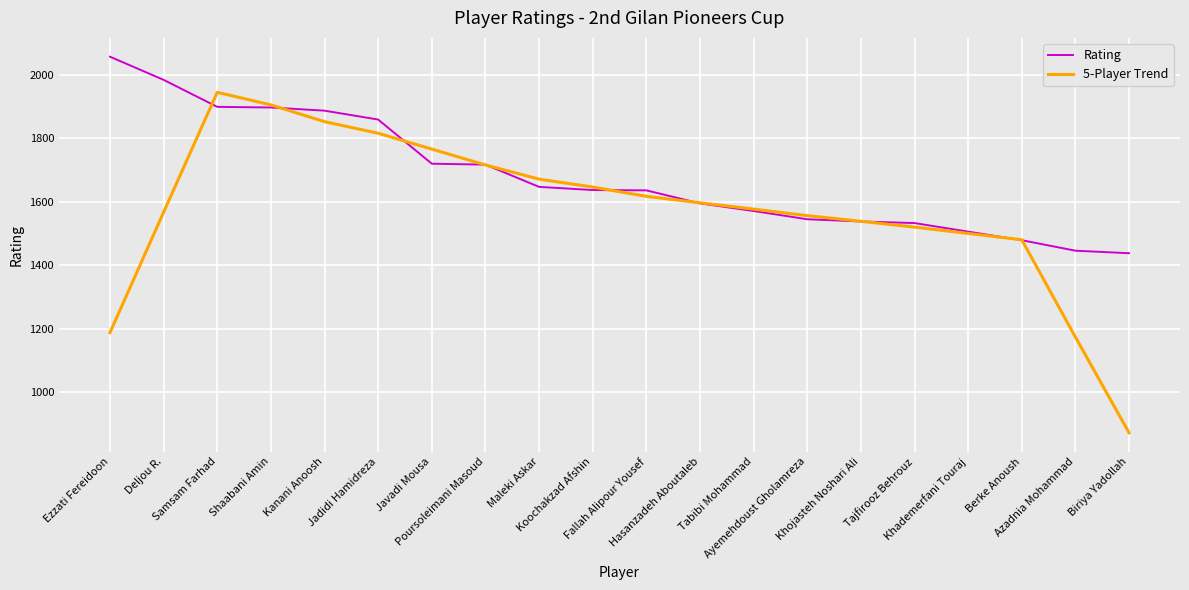

The value of 5-Player Trend at Ayemehdoust Gholamreza is 2299.8. True or false?

False